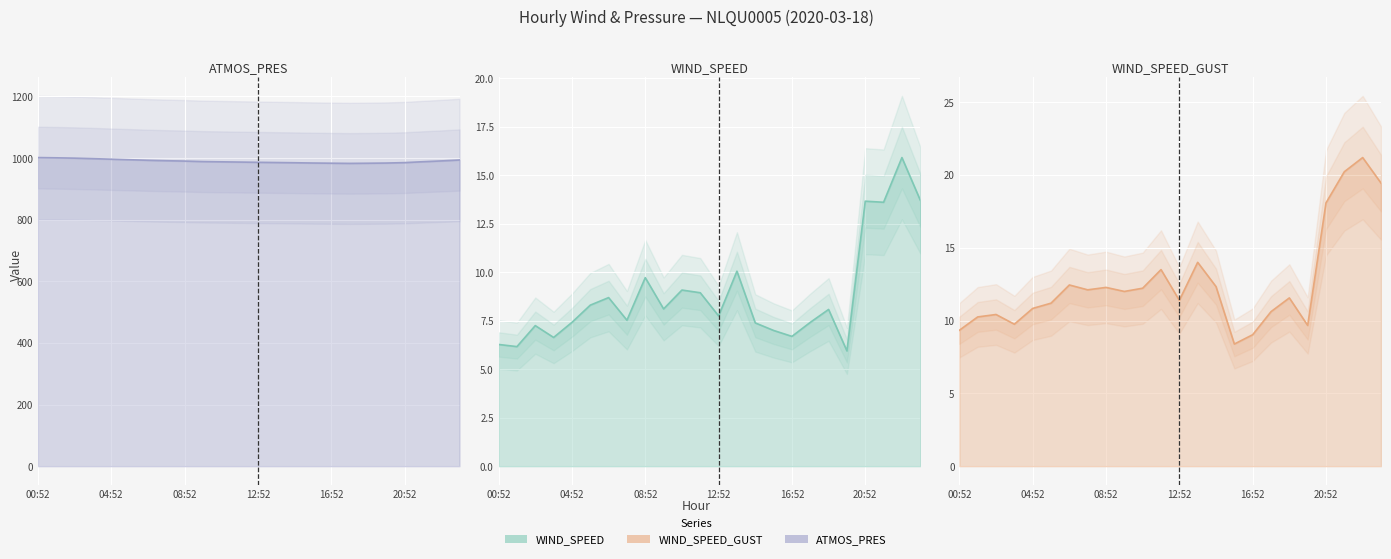

At which label does WIND_SPEED_GUST line reach its peak?

22